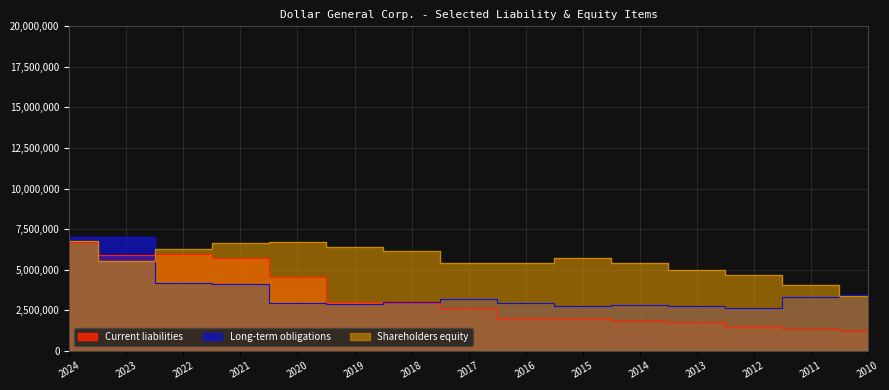

What is the total value across all series at 2022?

16413411